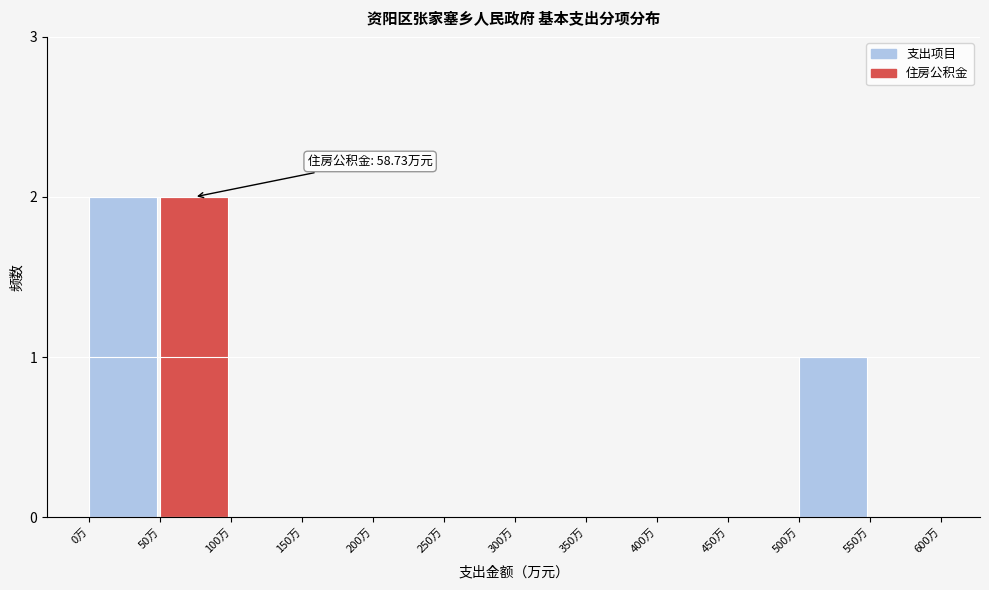

Reading left to right, extract all data points from this chart.

0万=2	50万=2	100万=0	150万=0	200万=0	250万=0	300万=0	350万=0	400万=0	450万=0	500万=1	550万=0